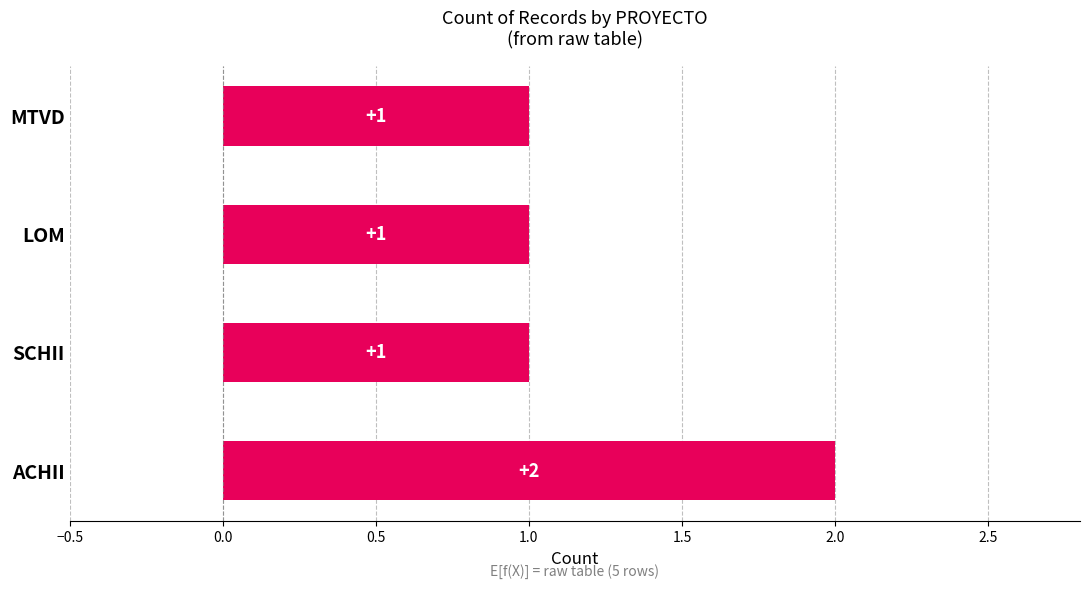

What is the maximum value shown in the chart?

2